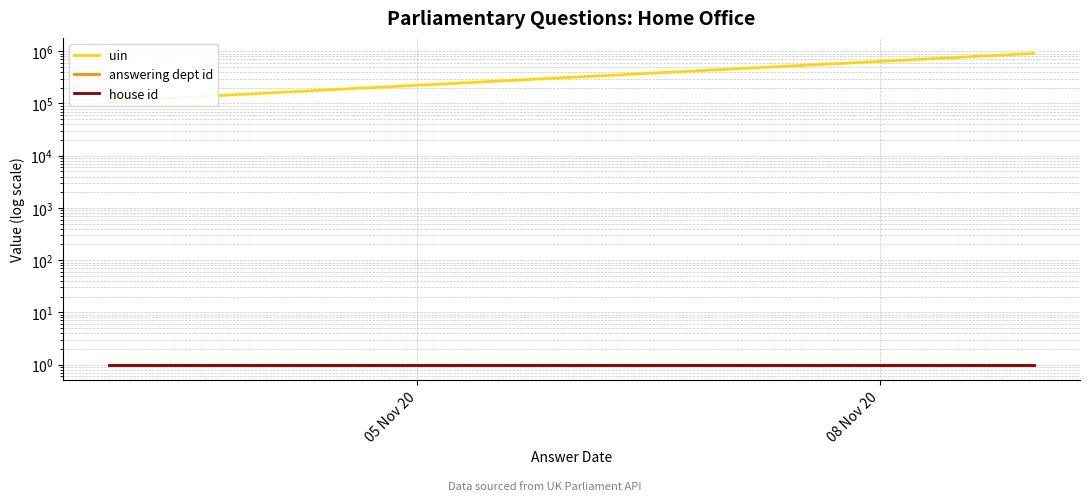

Is this an area chart (filled region under the line)?

No